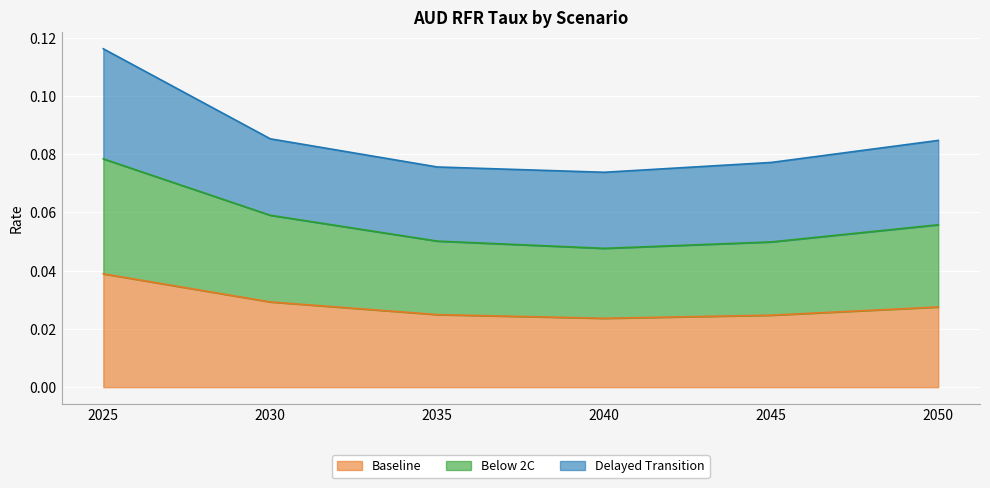

How many Below 2C values are between 0 and 1?

6